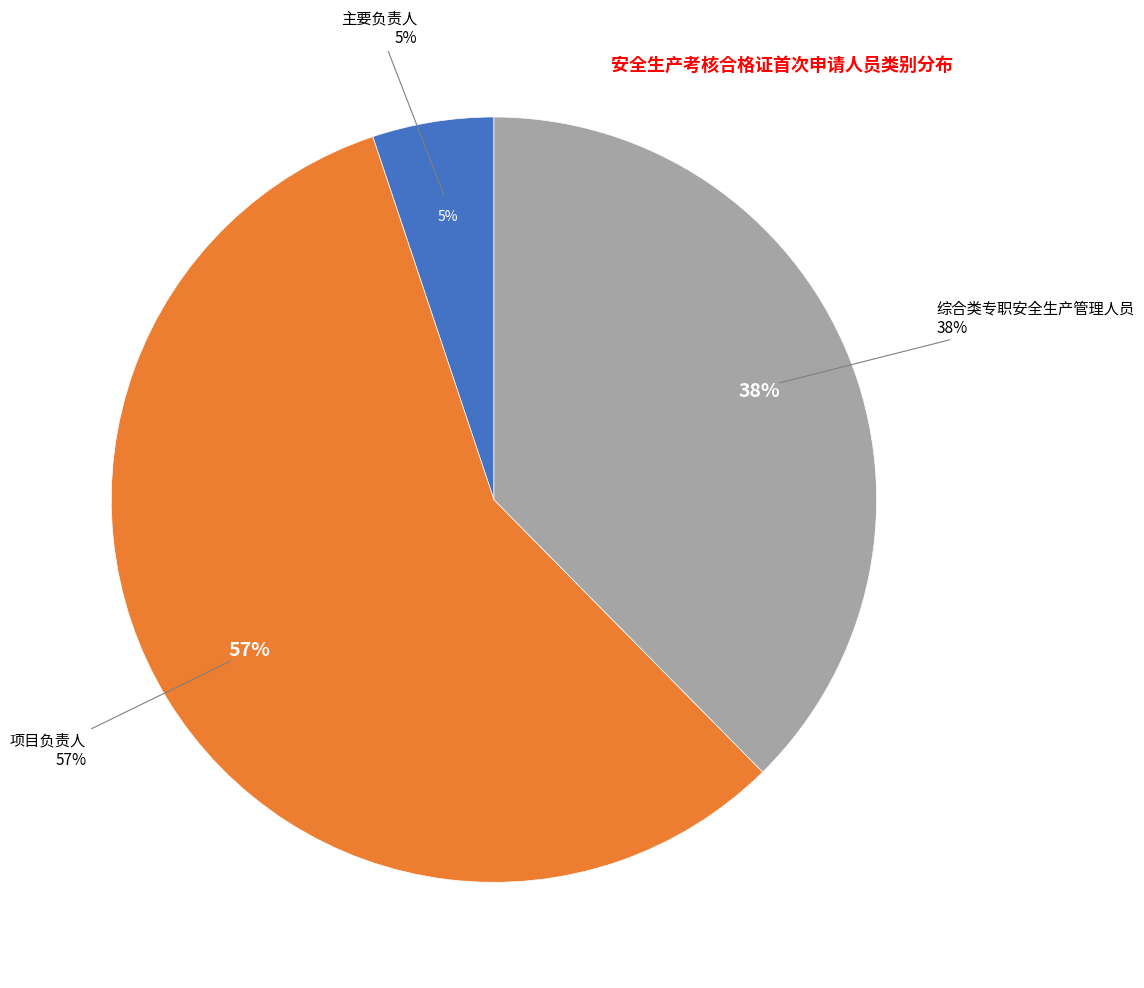

To the nearest percent, what is the difference between the largest and smallest slice percentages?

52%